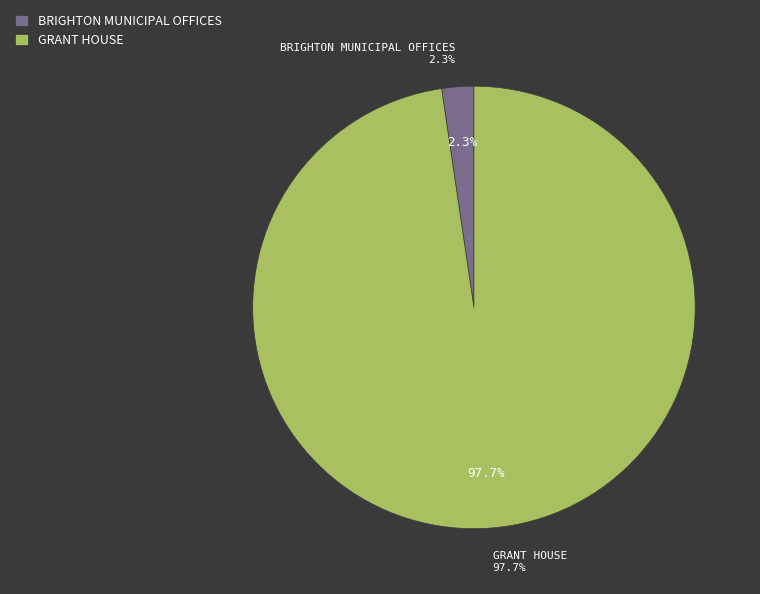

How many segments does this pie chart have?

2